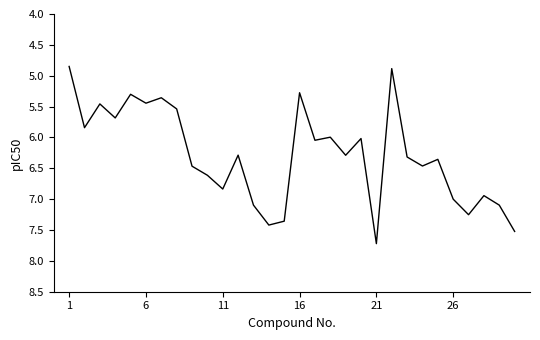

What is the maximum value shown in the chart?

7.7